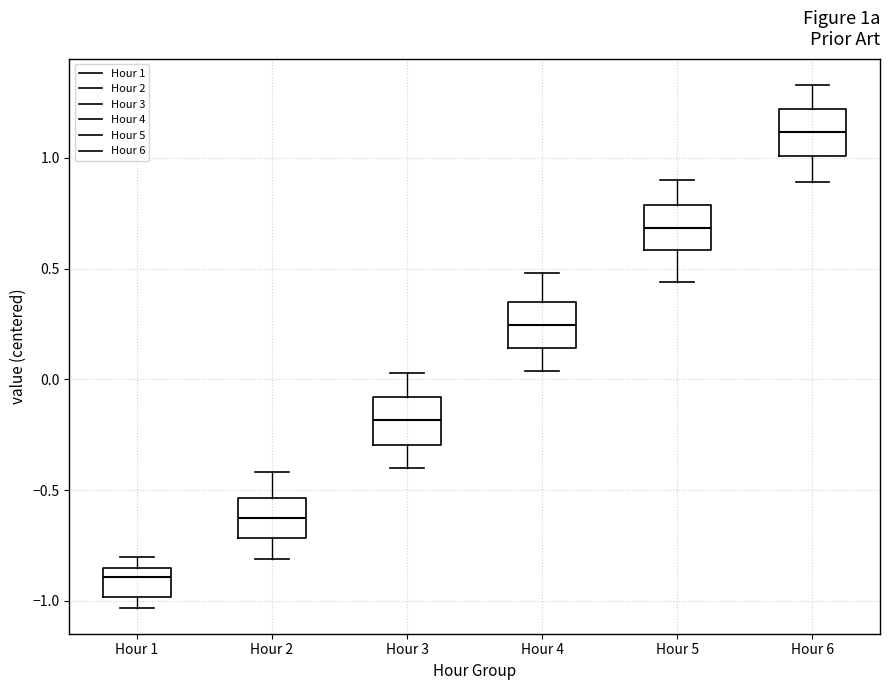

Where does the median line of the box for Hour 3 sit on the y-axis? The values are not printed on the chart, so give them approximately, as read against the axis.

-0.20